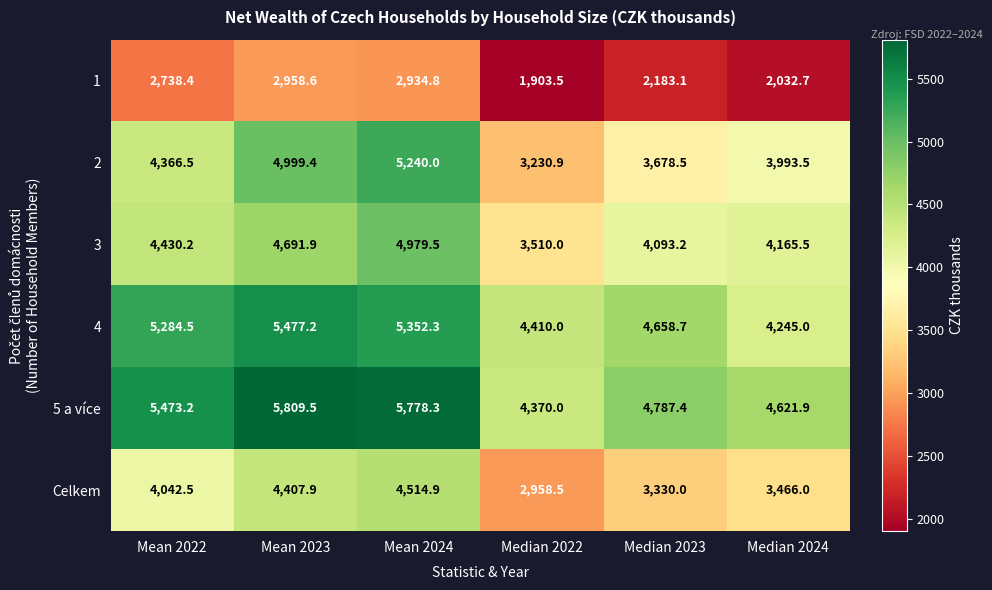

What is the smallest value displayed?

1903.5